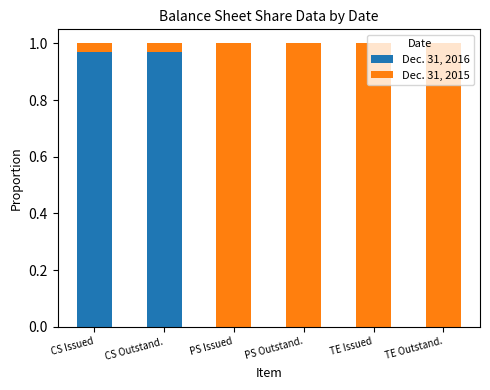

True or false: Dec. 31, 2016 has a value of -0.5 at TE Issued.

False